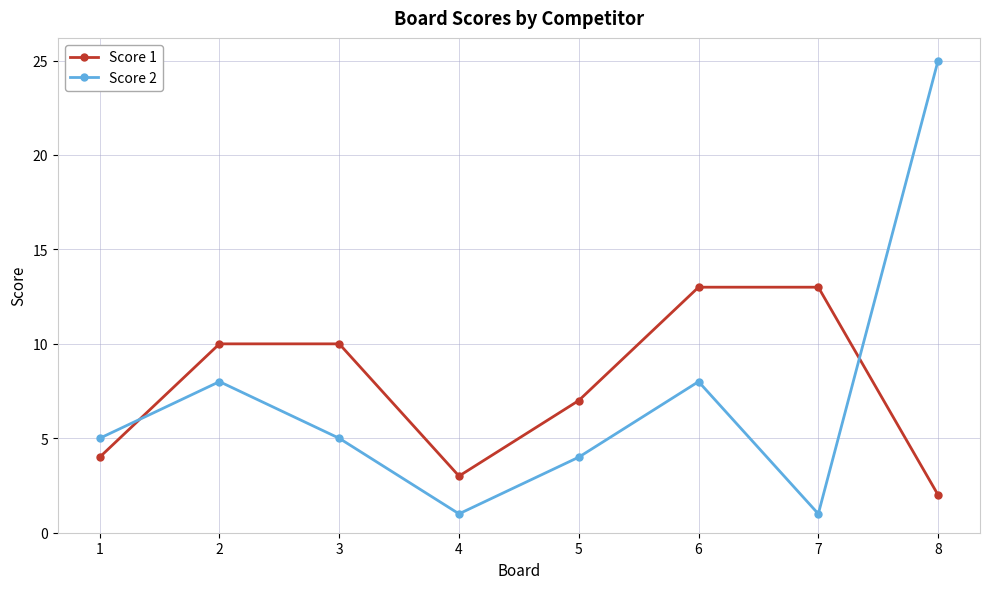

How many data points in Score 1 are less than 10?

4